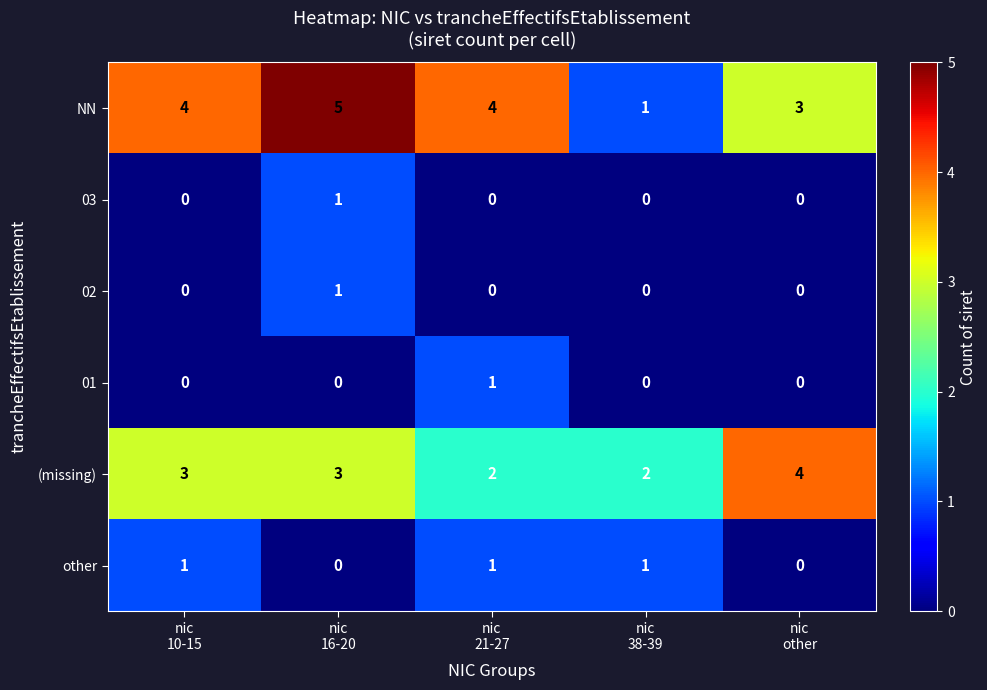

What is the maximum value shown in the chart?

5